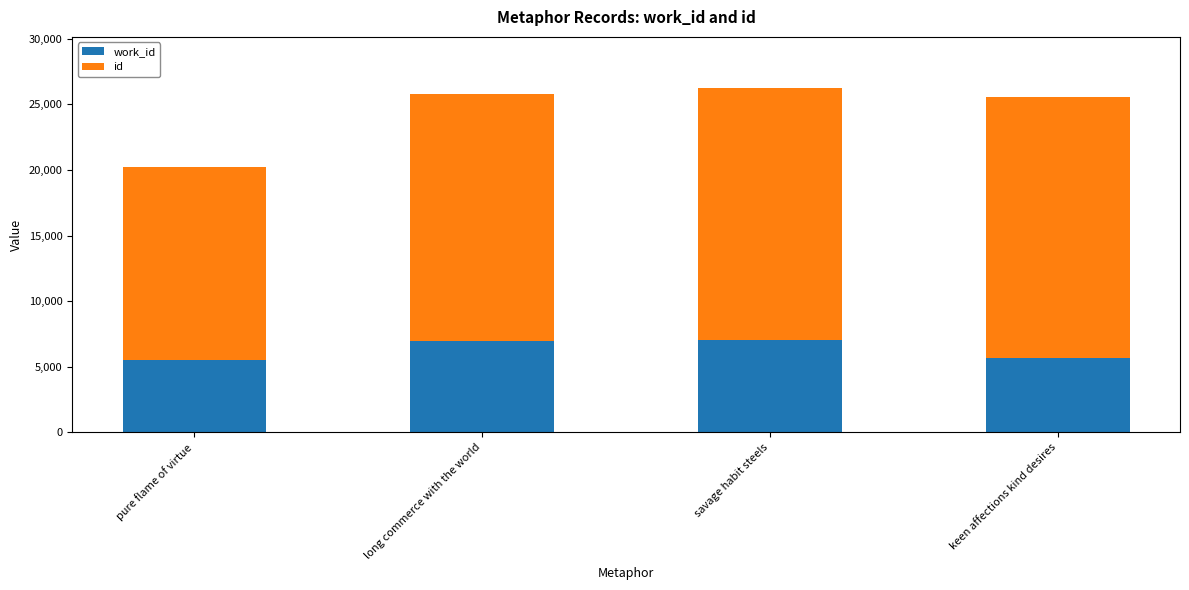

What is the total value across all series at keen affections kind desires?

25591